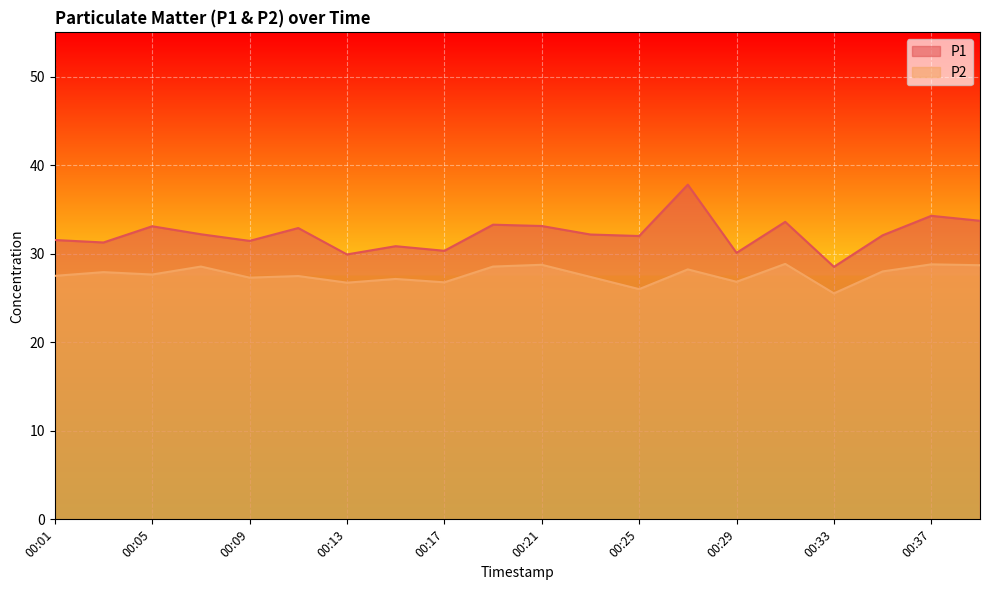

Which series has the widest spread of values?

P1